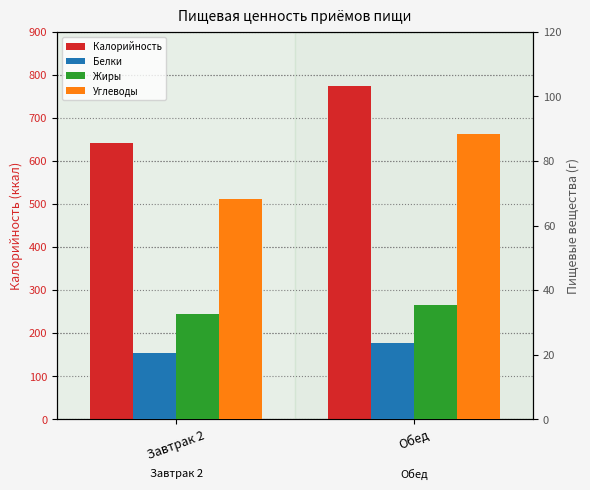

Reading right to left, list all the values displayed in this chart.

Калорийность: 774.0	641.2
Белки: 23.7	20.4
Жиры: 35.4	32.6
Углеводы: 88.5	68.1